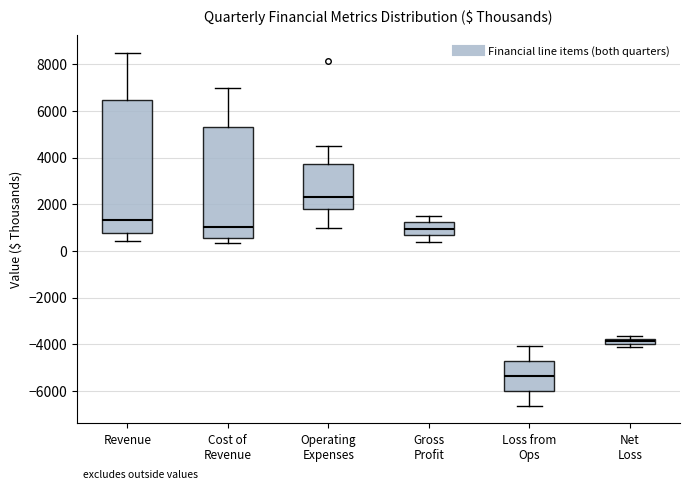

Where is the upper edge of the box for Loss from Ops on the y-axis? The values are not printed on the chart, so give them approximately, as read against the axis.

-4800